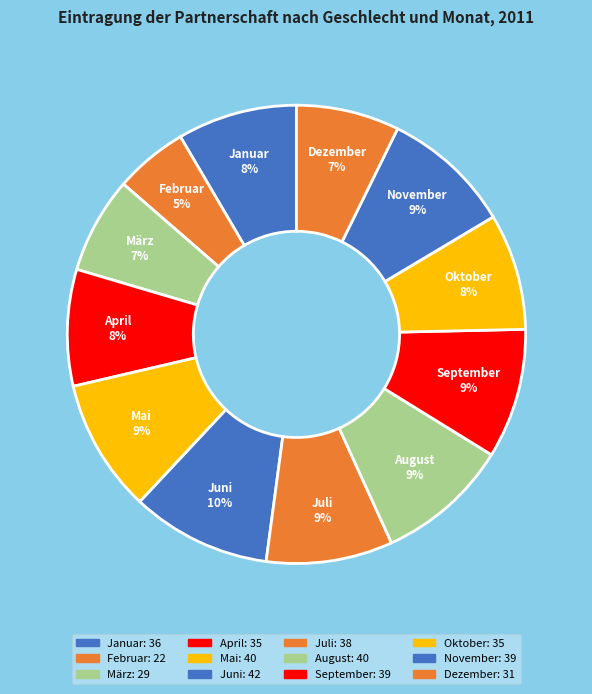

What is the smallest slice in the pie chart?

Februar